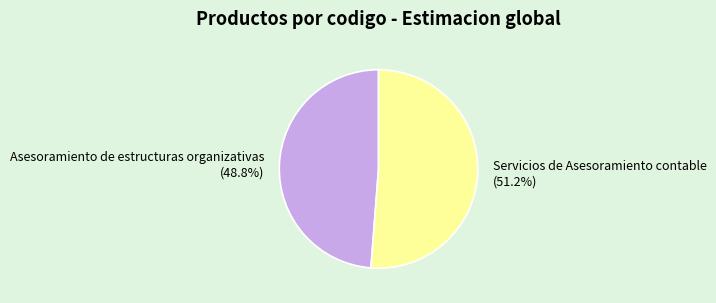

How many segments does this pie chart have?

2